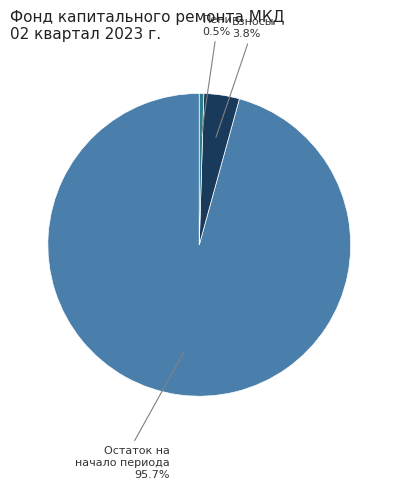

Is there a majority slice in this chart?

Yes